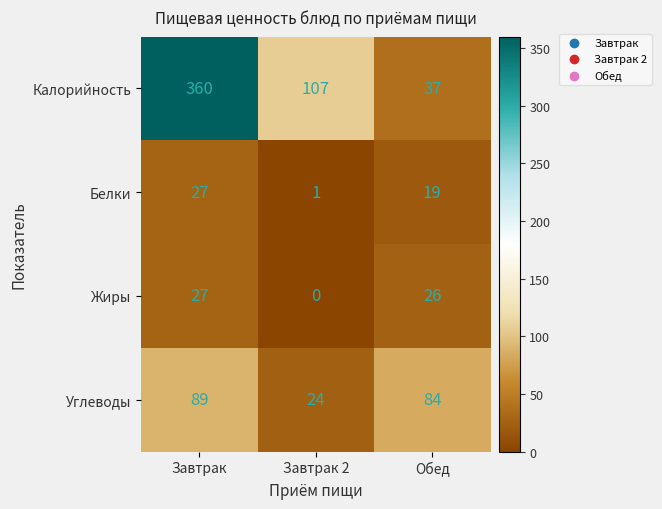

What is the difference between the second highest and minimum values in the Жиры series?

26